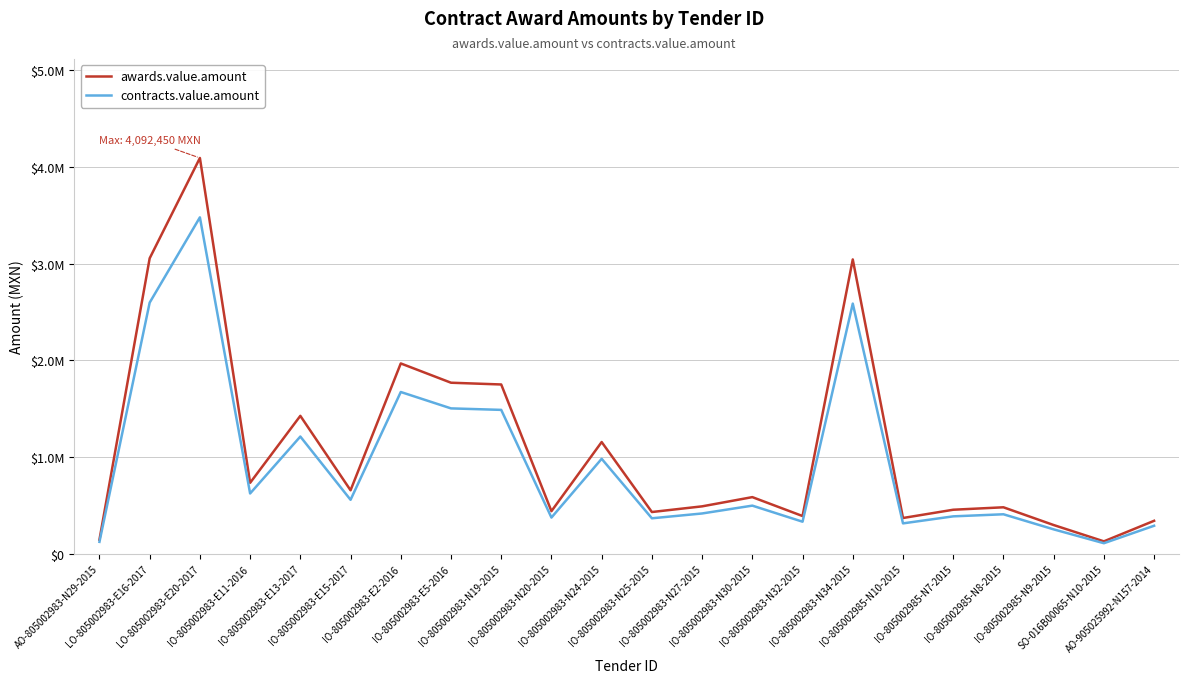

What is the difference between the maximum and minimum values in the awards.value.amount series?

3963416.2